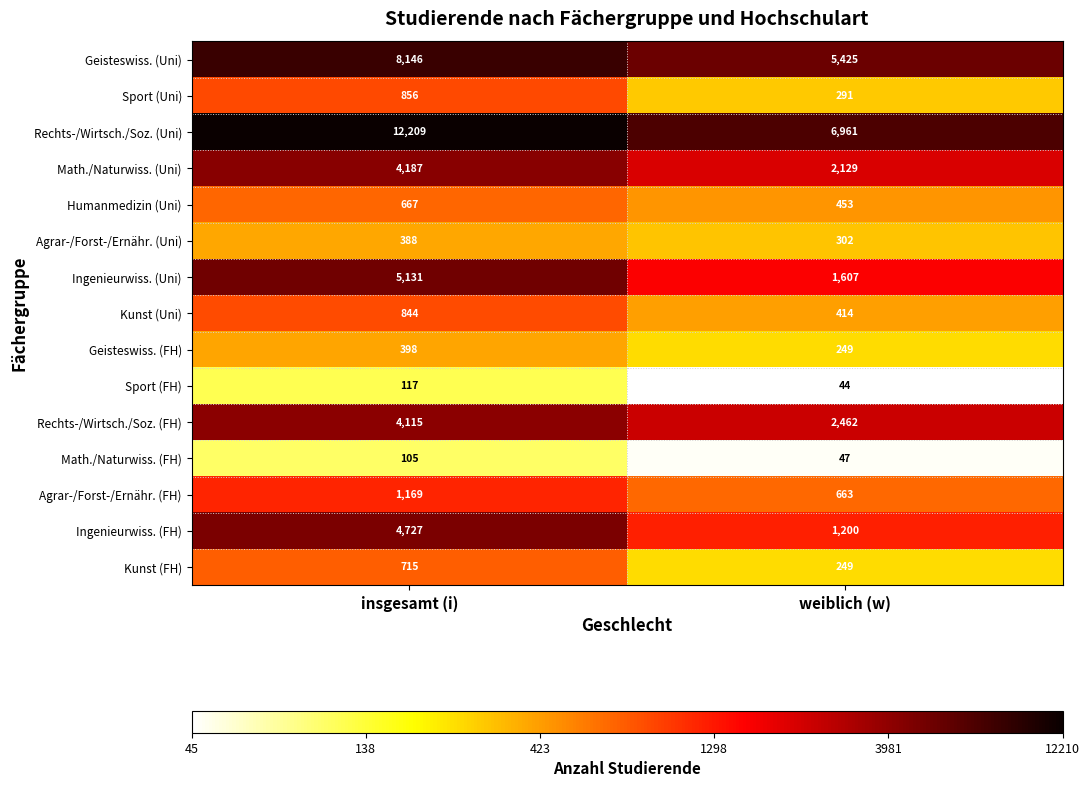

At which category is the sum across all series the highest?

insgesamt (i)